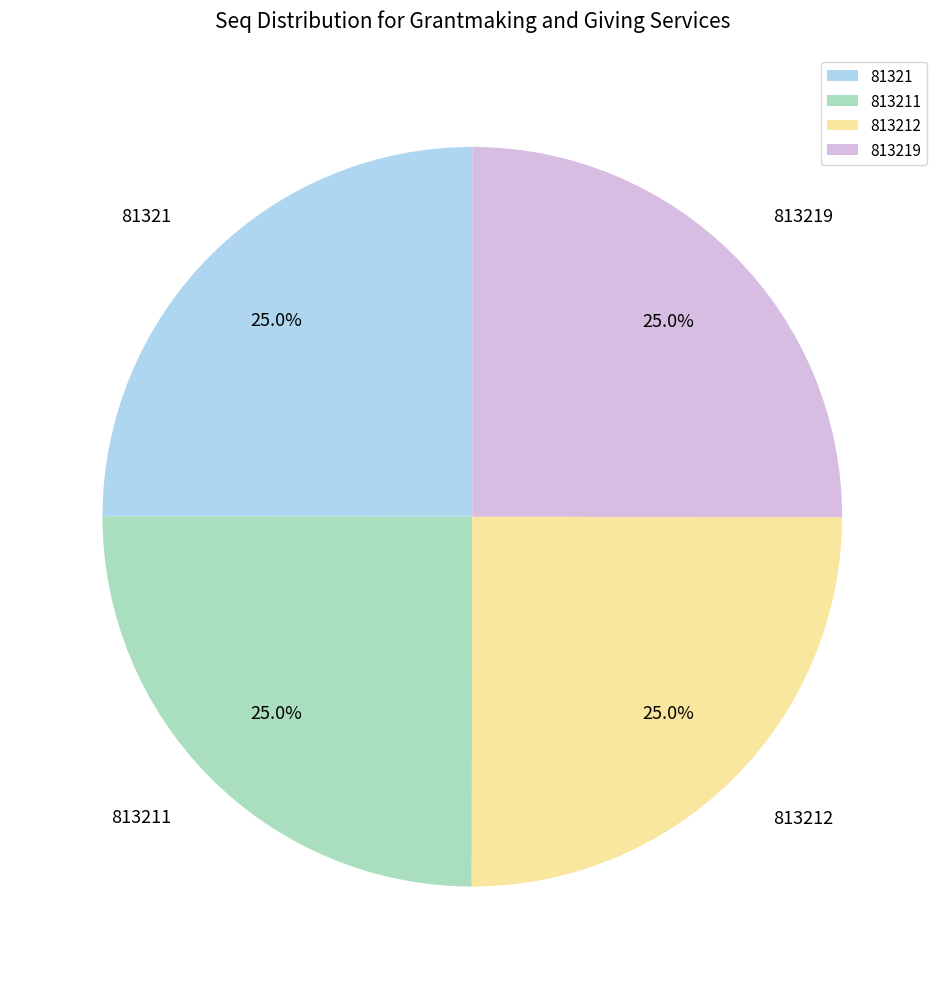

Is there any slice that represents more than half of the pie?

No